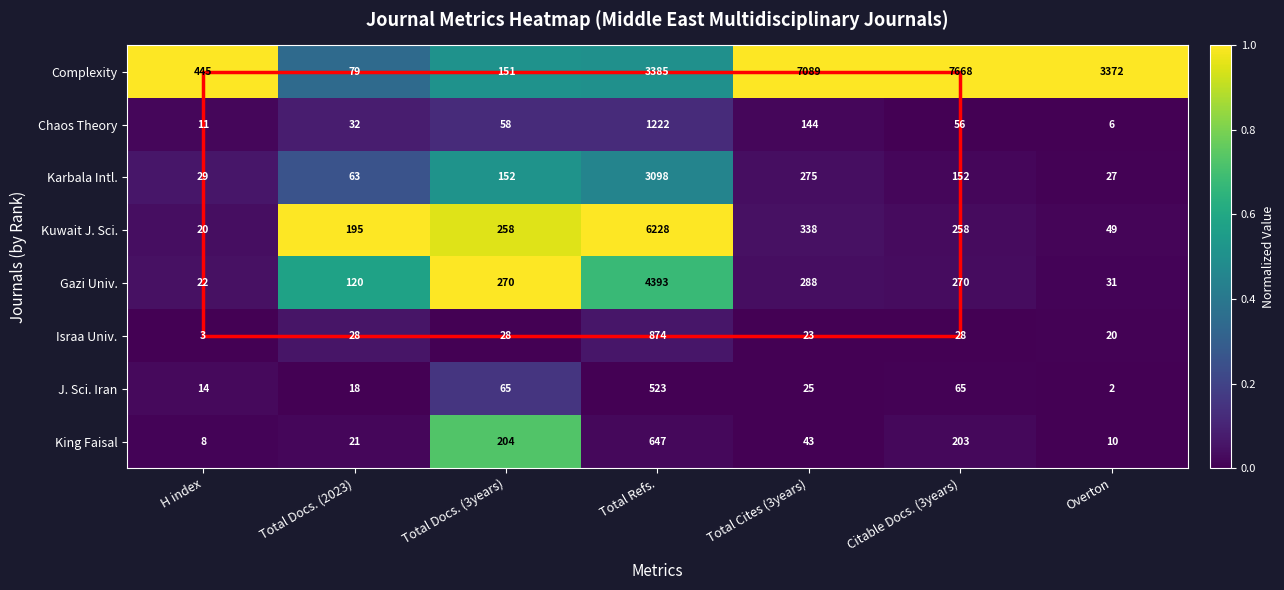

What is the sum of all Kuwait J. Sci. values?

7346